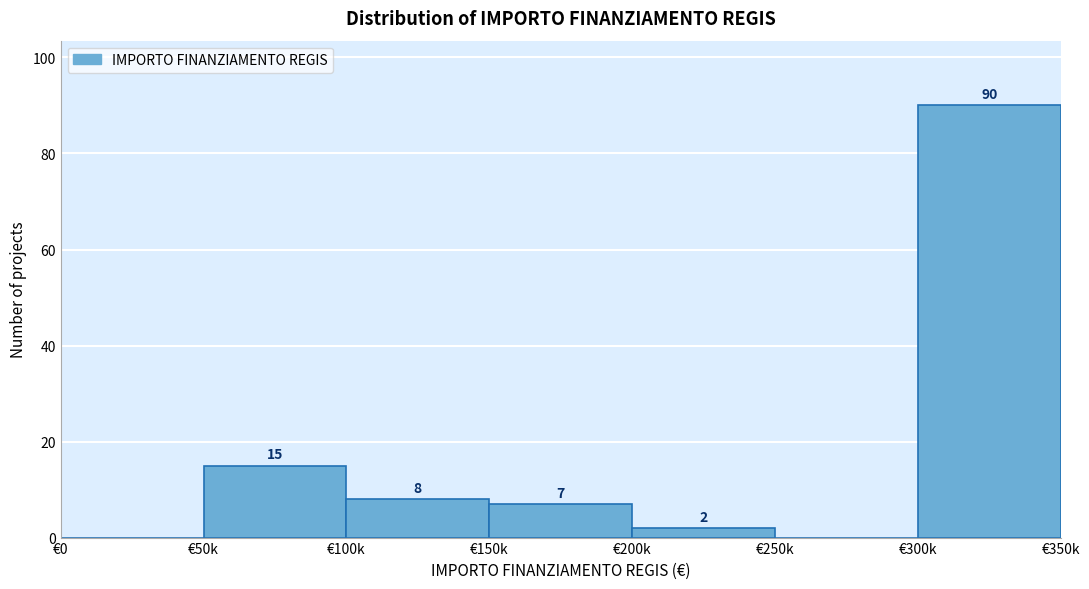

Reading right to left, transcribe all the data shown in this chart.

€300k=90	€250k=0	€200k=2	€150k=7	€100k=8	€50k=15	€0=0